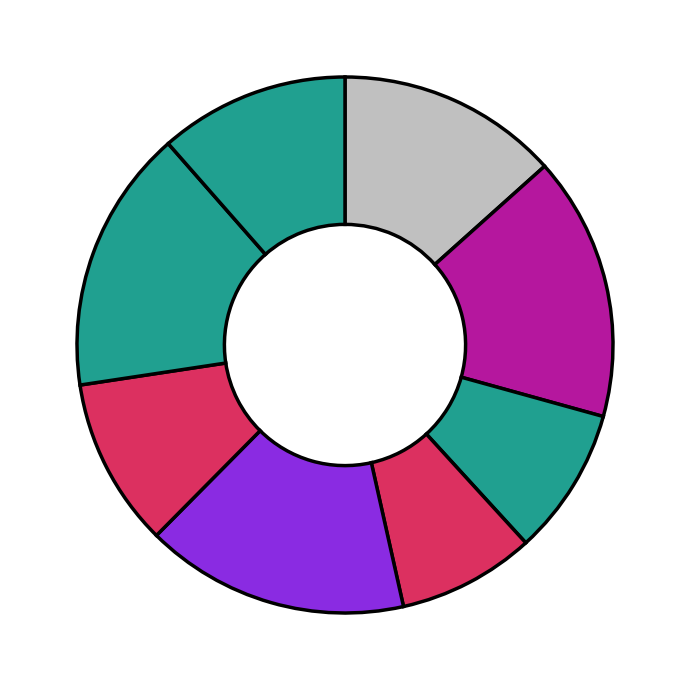

Count the number of slices in the pie.

8